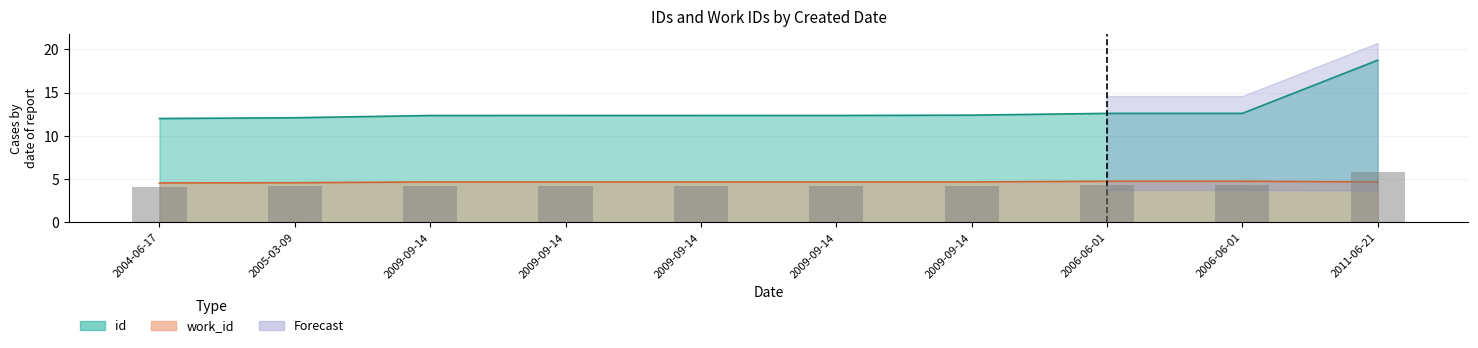

Is it true that id equals 6.9 at 2009-09-14?

False